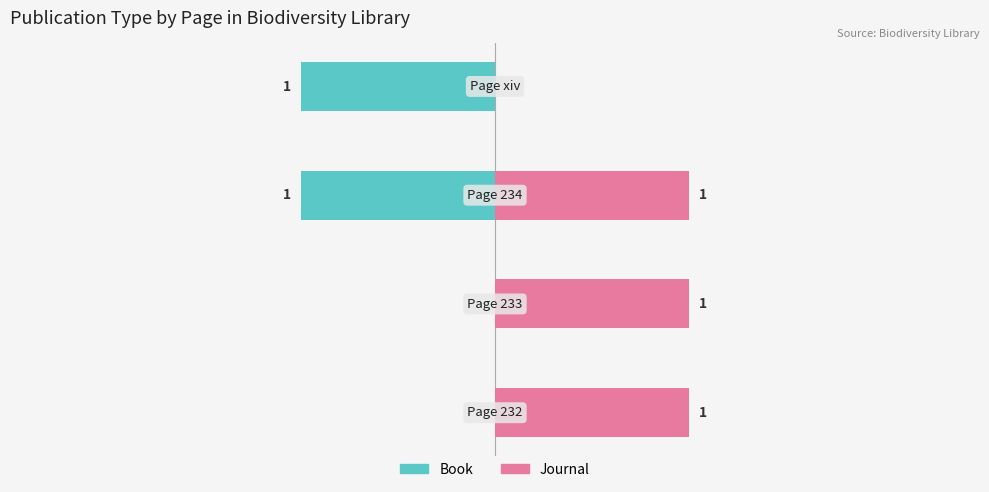

Reading left to right, transcribe all the data shown in this chart.

Book: 0=0	1=0	2=-1	3=-1
Journal: 0=1	1=1	2=1	3=0